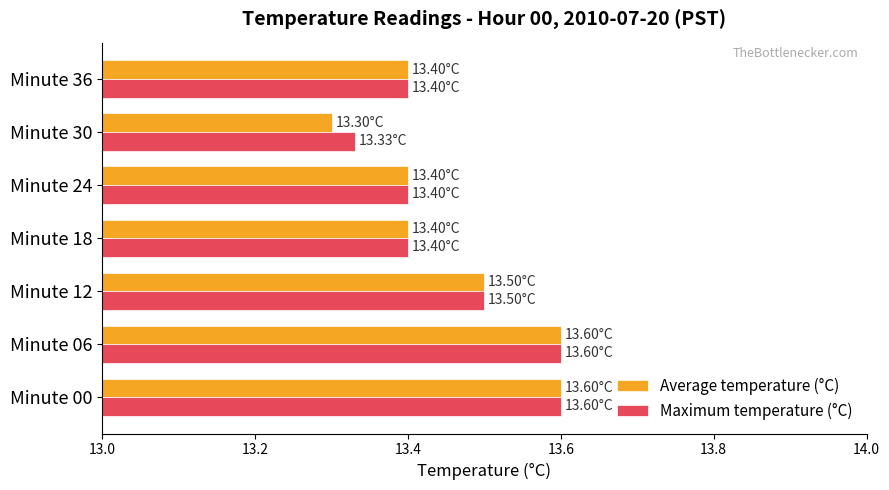

Is the value of Average temperature (°C) at Minute 12 greater than the value of Maximum temperature (°C) at Minute 36?

Yes